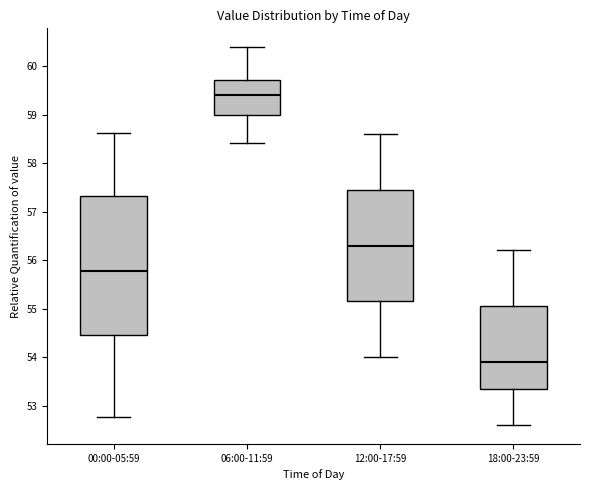

Which box is the tallest, from its lower edge to its upper edge?

00:00-05:59